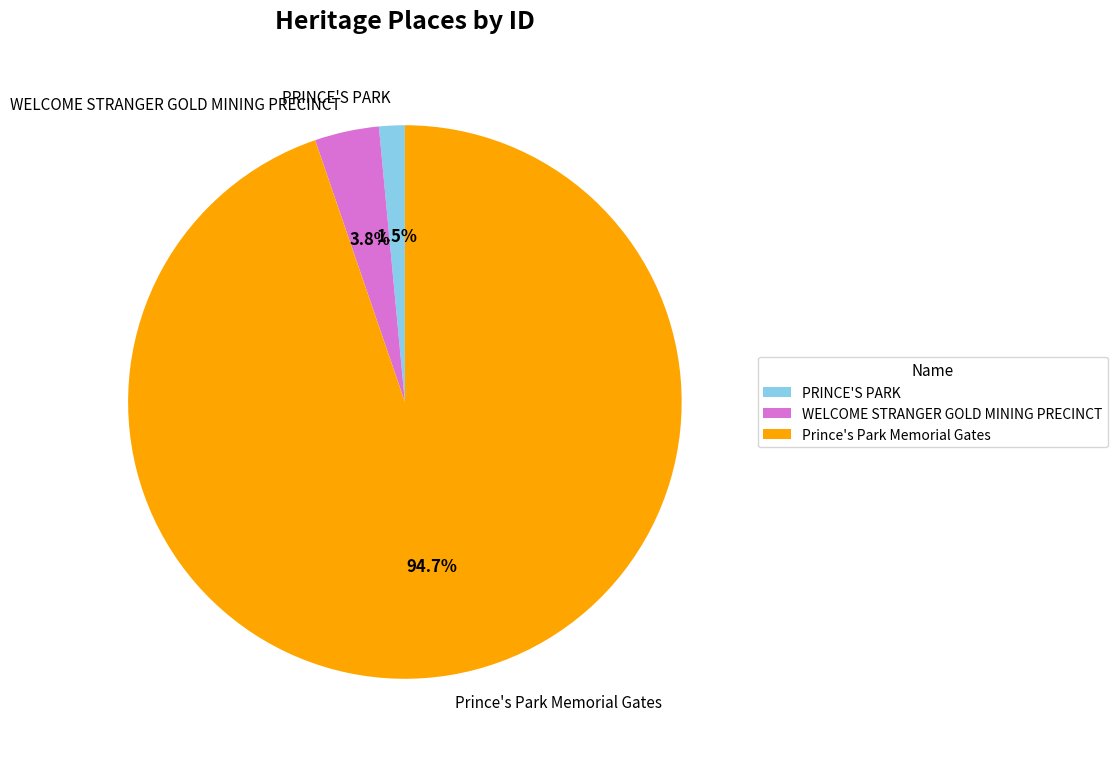

How many segments does this pie chart have?

3